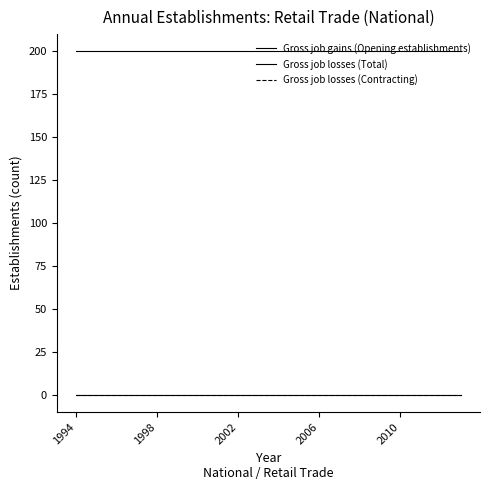

True or false: Gross job losses (Contracting) and Gross job losses (Total) intersect in this chart.

False